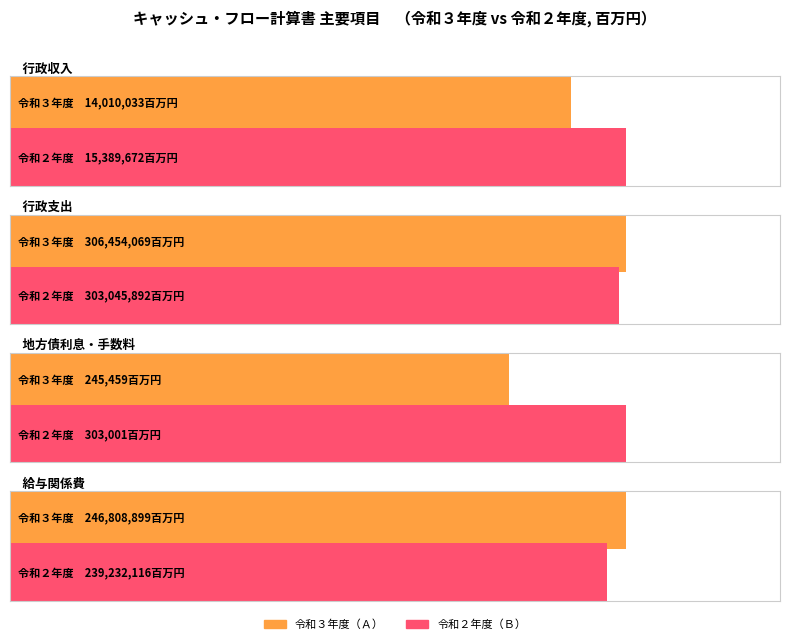

The 令和３年度（Ａ） series shows 70459 at 地方債利息・手数料. True or false?

False